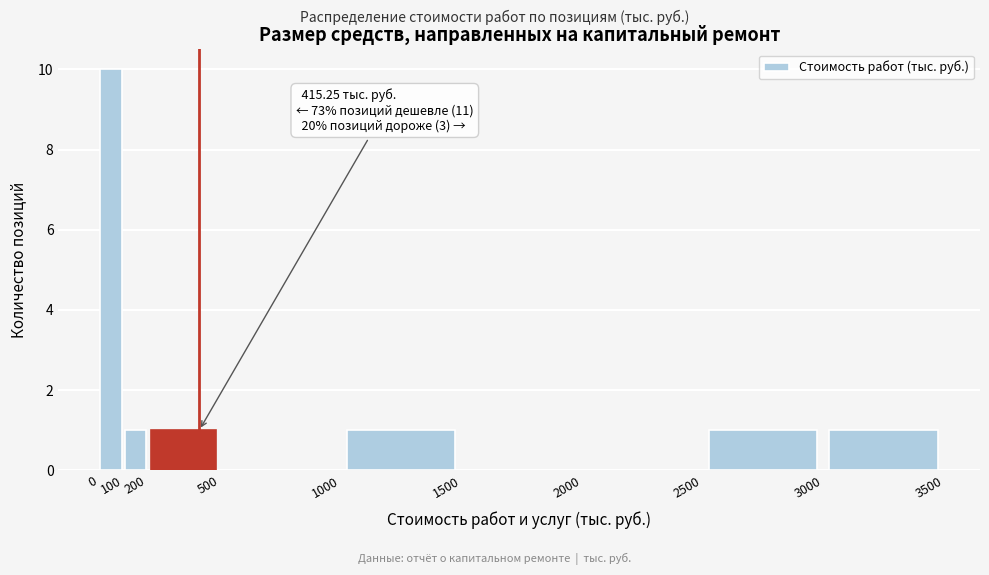

Which range on the x-axis has the tallest bar?

0 to 100